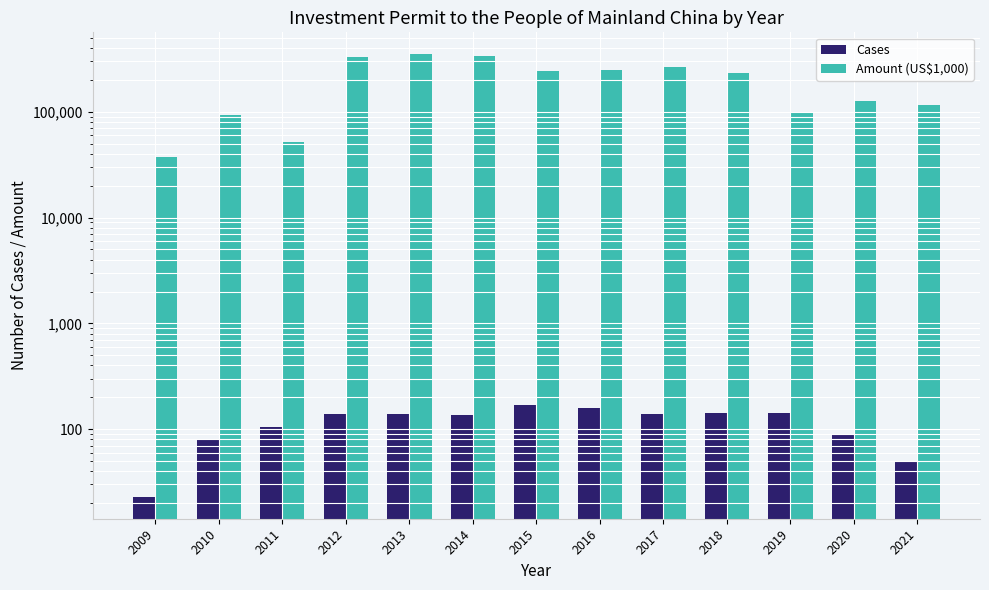

Which series has the widest spread of values?

Amount (US$1,000)